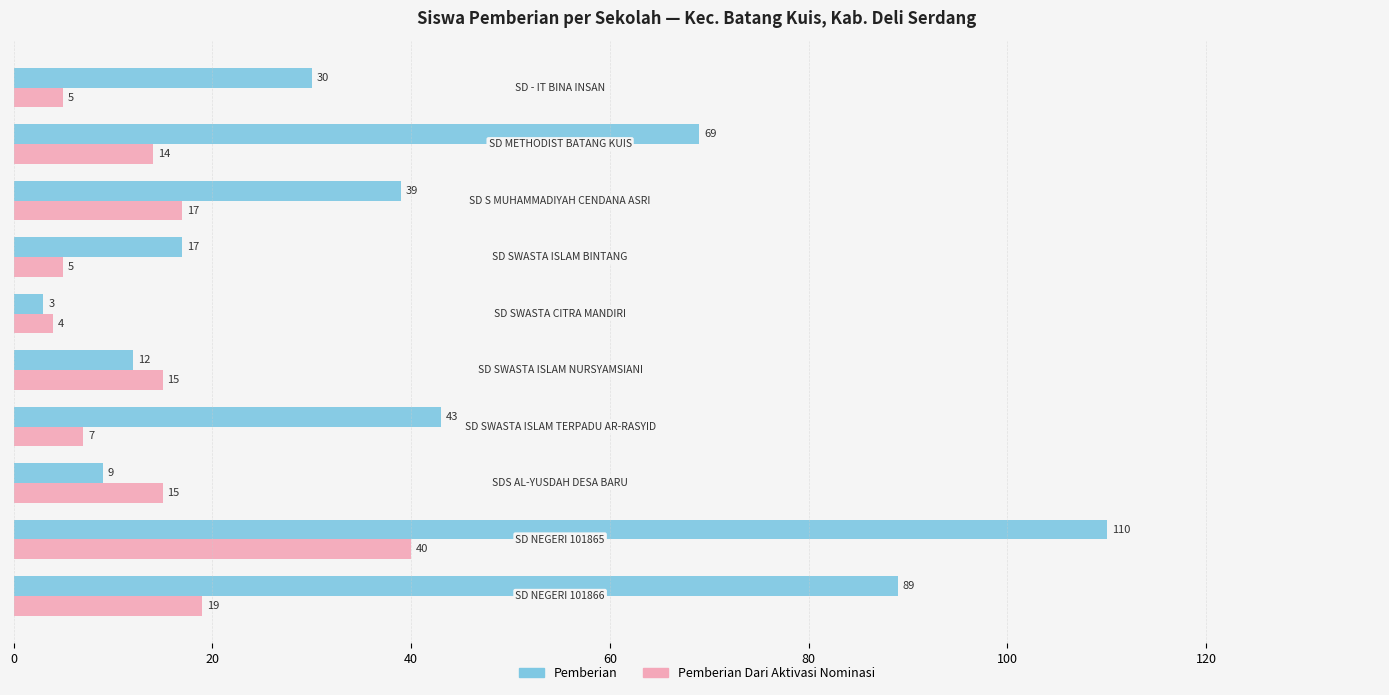

What is the difference between the maximum and minimum values in the Pemberian Dari Aktivasi Nominasi series?

36